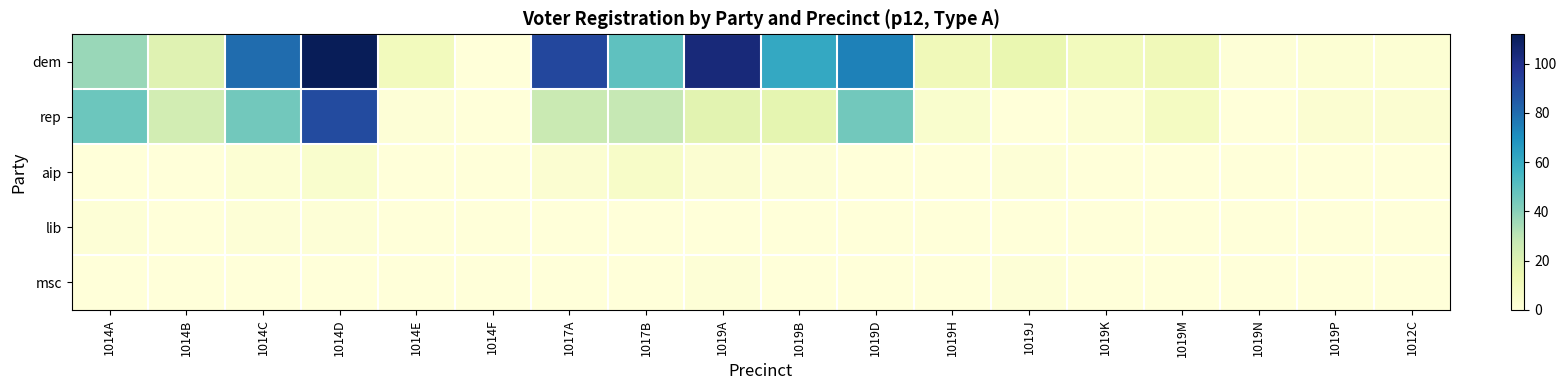

Rank the series by their maximum value, from lowest to highest.

lib, msc, aip, rep, dem